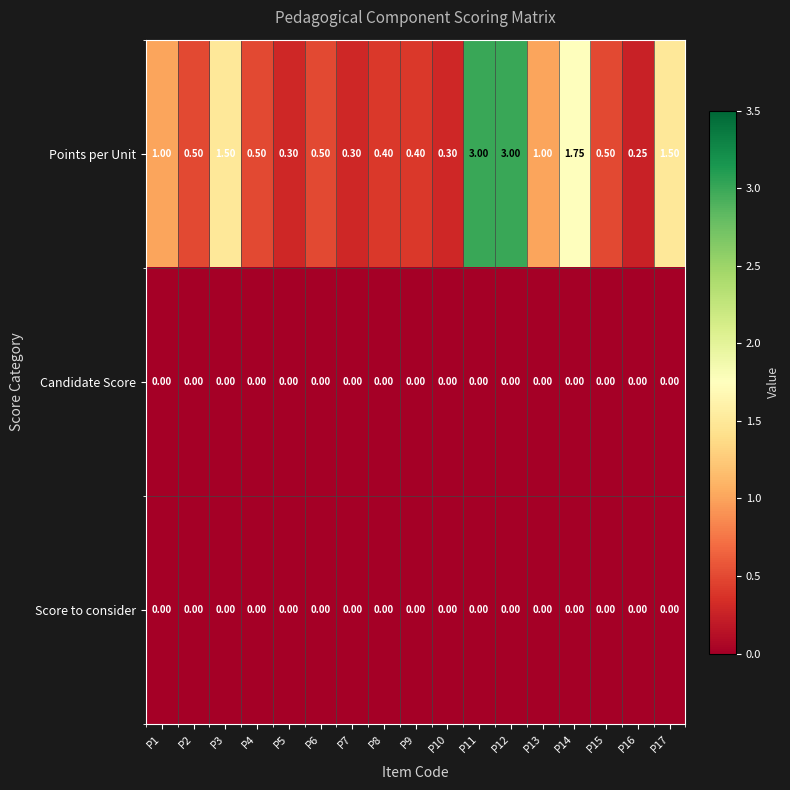

Which series has the largest total across all categories?

Points per Unit